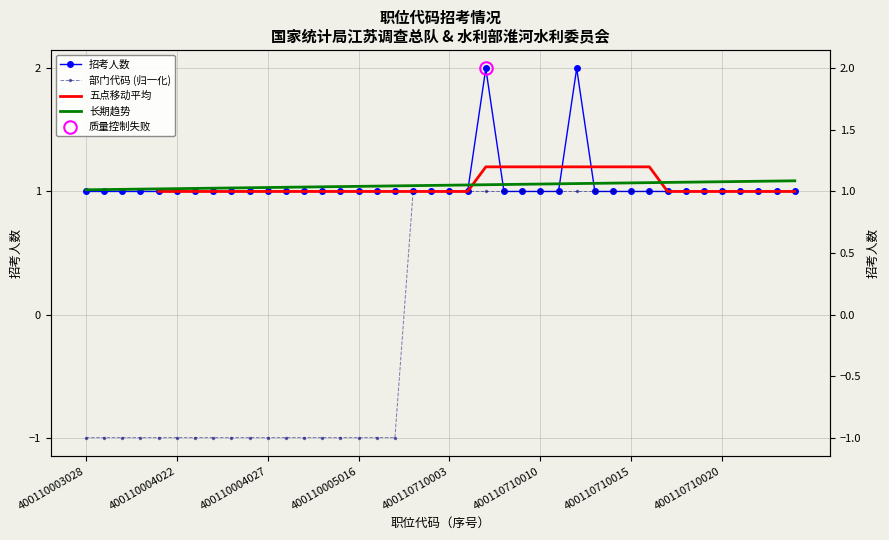

Reading left to right, what are all the values shown in this chart?

招考人数: 1	1	1	1	1	1	1	1	1	1	1	1	1	1	1	1	1	1	1	1	1	1	2	1	1	1	1	2	1	1	1	1	1	1	1	1	1	1	1	1
部门代码: -1	-1	-1	-1	-1	-1	-1	-1	-1	-1	-1	-1	-1	-1	-1	-1	-1	-1	1	1	1	1	1	1	1	1	1	1	1	1	1	1	1	1	1	1	1	1	1	1